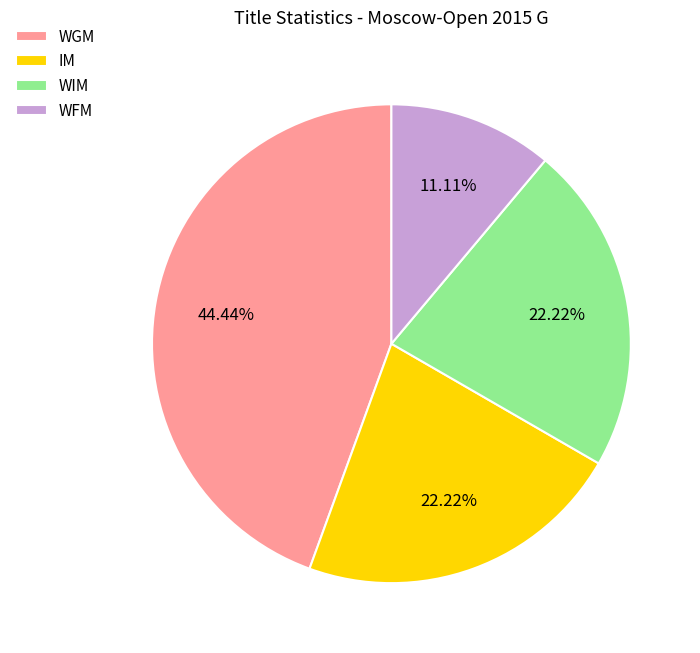

What portion of the pie excludes IM?

77.8%